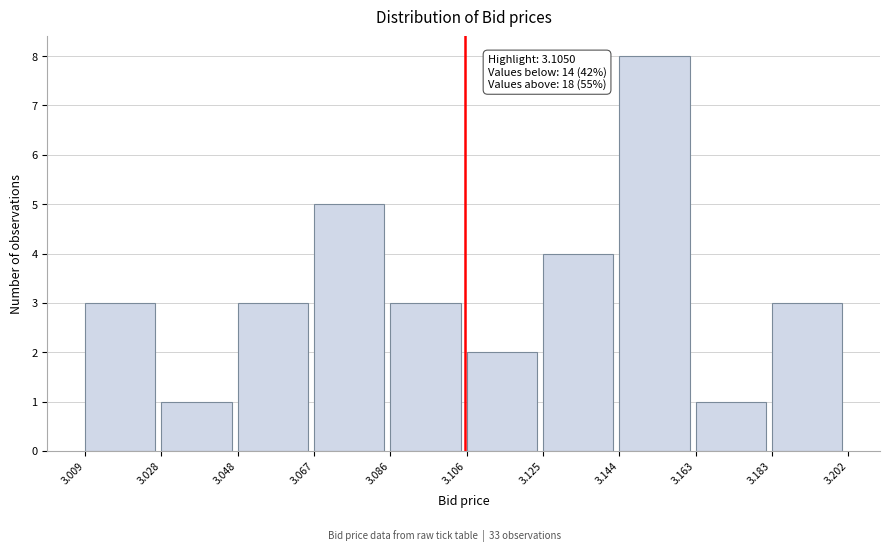

Which range on the x-axis has the tallest bar?

3.144 to 3.163